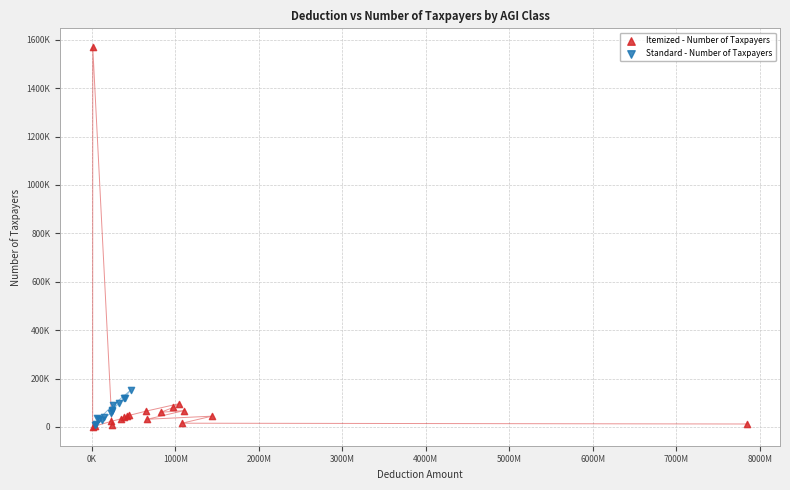

What are all the series names shown in the legend?

Itemized - Number of Taxpayers, Standard - Number of Taxpayers